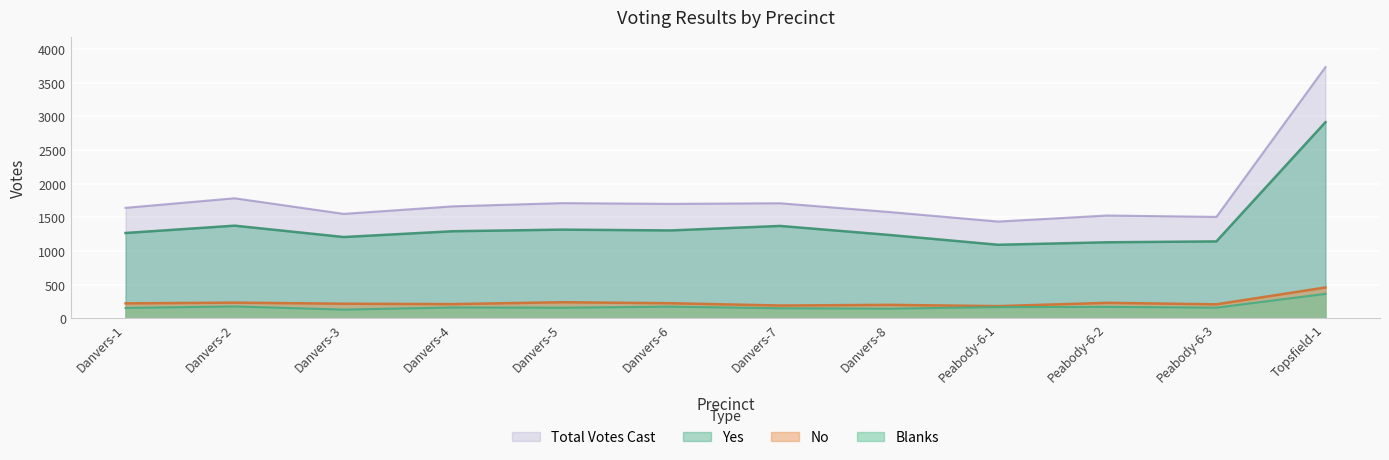

What is the difference between the maximum and second lowest values in the Yes series?

1785